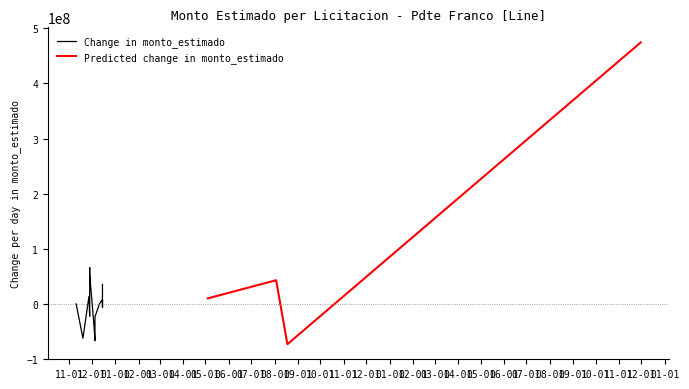

The monto_estimado series shows 28300000 at 1. True or false?

True